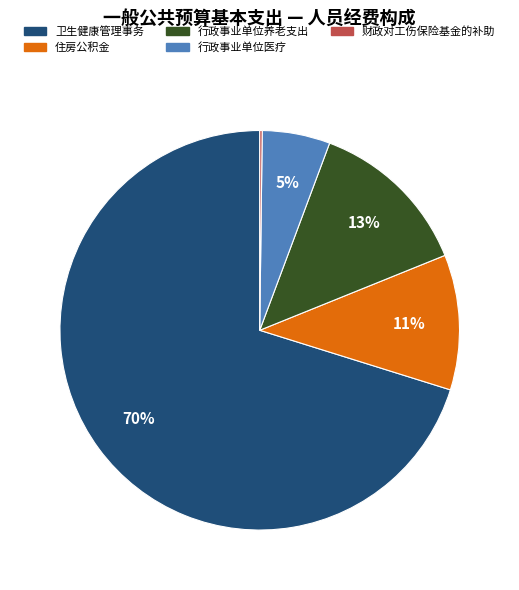

What percentage is the 行政事业单位医疗 slice, to the nearest percent?

5%